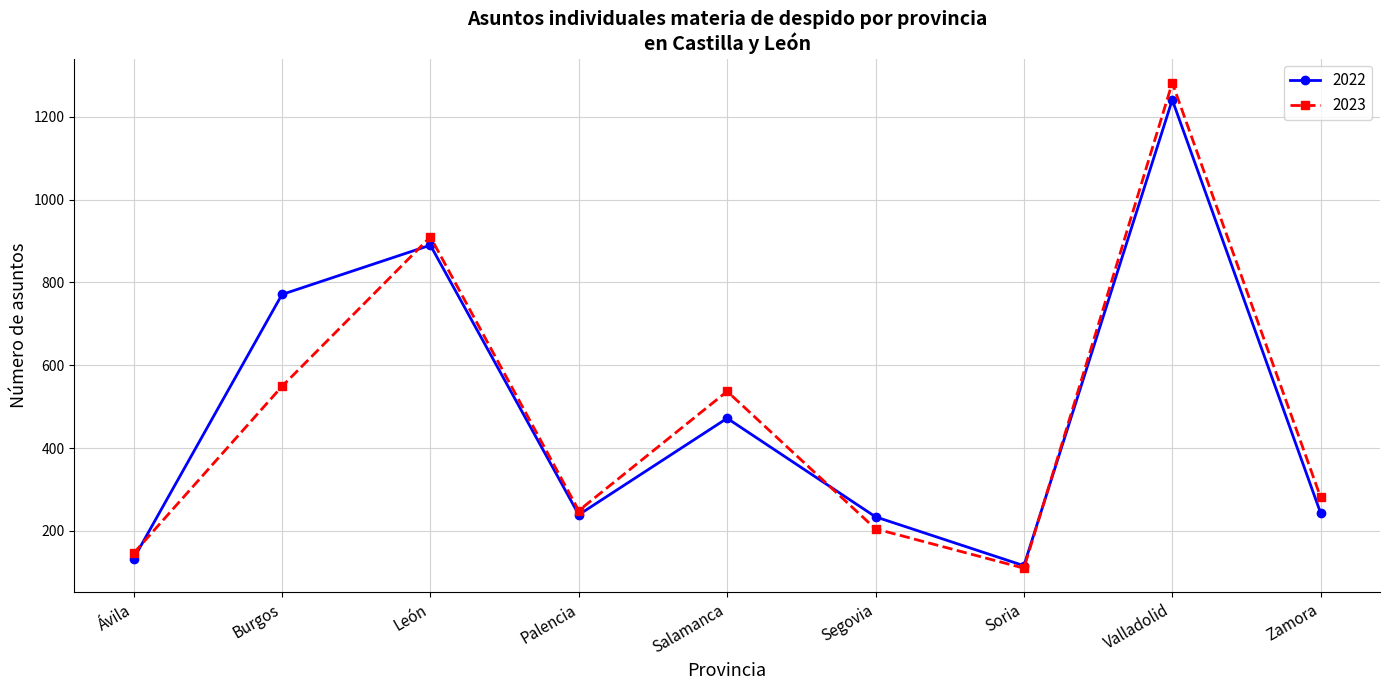

At how many categories does at least one series exceed 348?

4